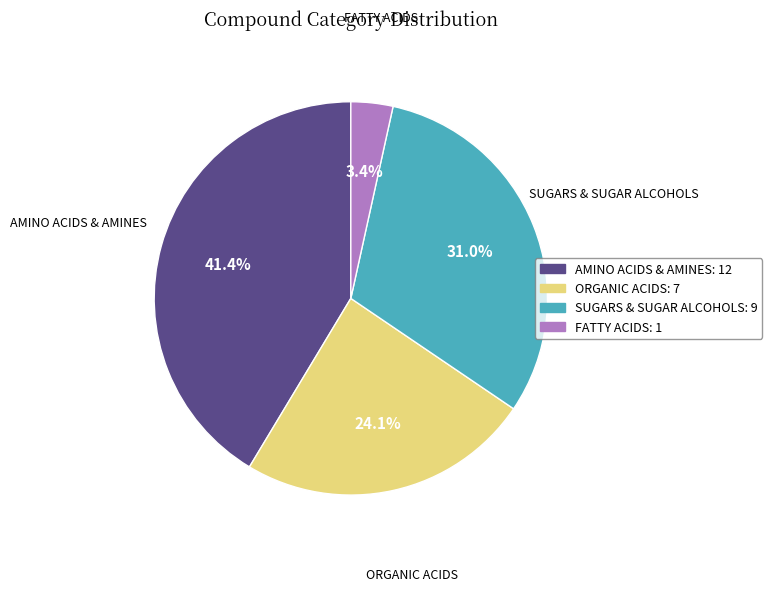

Does any single category account for the majority?

No